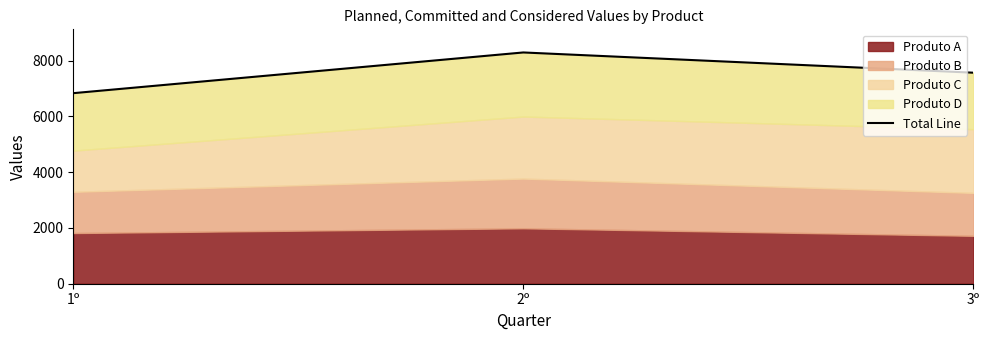

What is the value of the 2nd point from the left?

8294